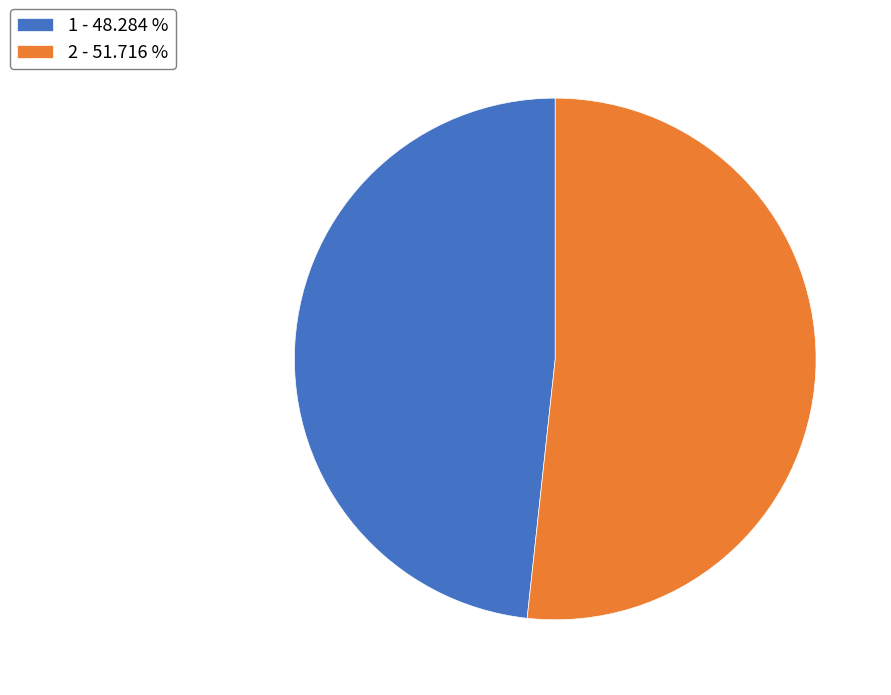

Which category accounts for the majority?

2